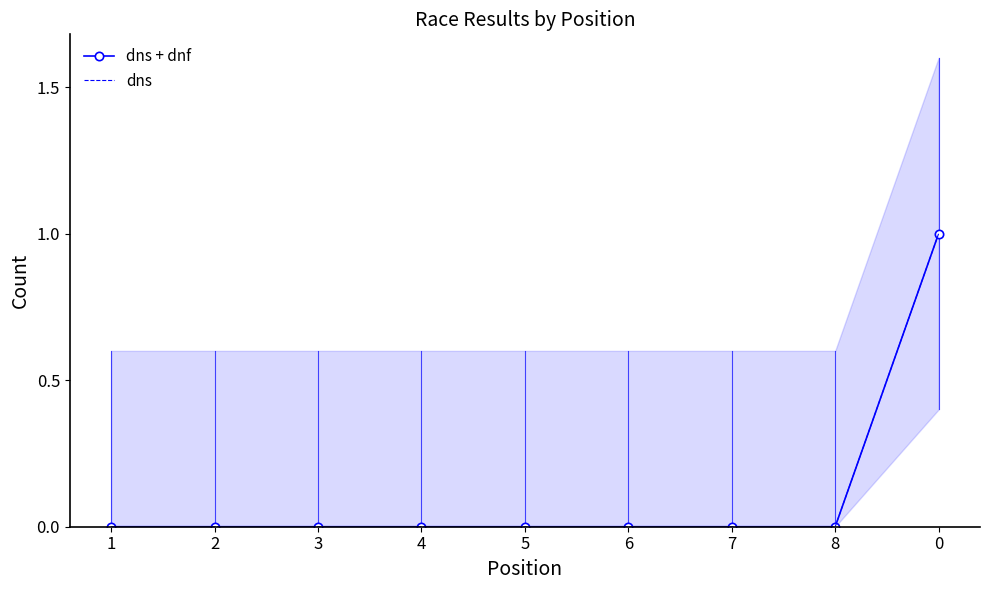

Reading right to left, what are all the values shown in this chart?

dns + dnf: 0=1	8=0	7=0	6=0	5=0	4=0	3=0	2=0	1=0
dns: 0=1	8=0	7=0	6=0	5=0	4=0	3=0	2=0	1=0